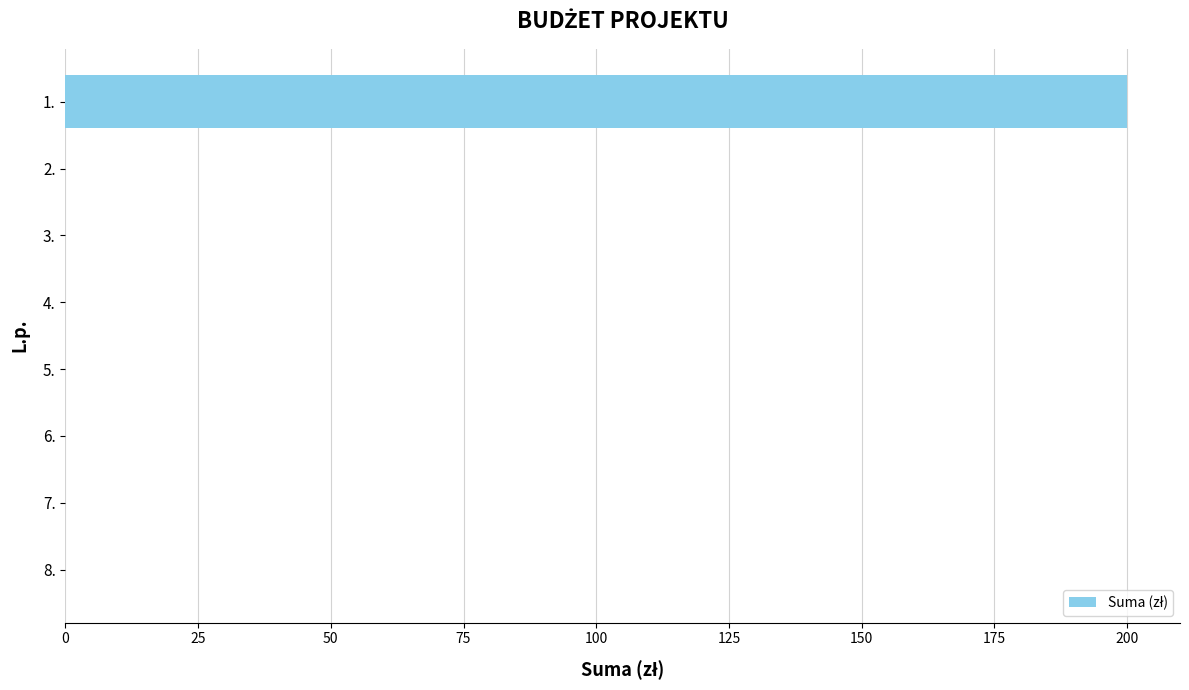

Reading top to bottom, list all the values displayed in this chart.

1.=200	2.=0	3.=0	4.=0	5.=0	6.=0	7.=0	8.=0